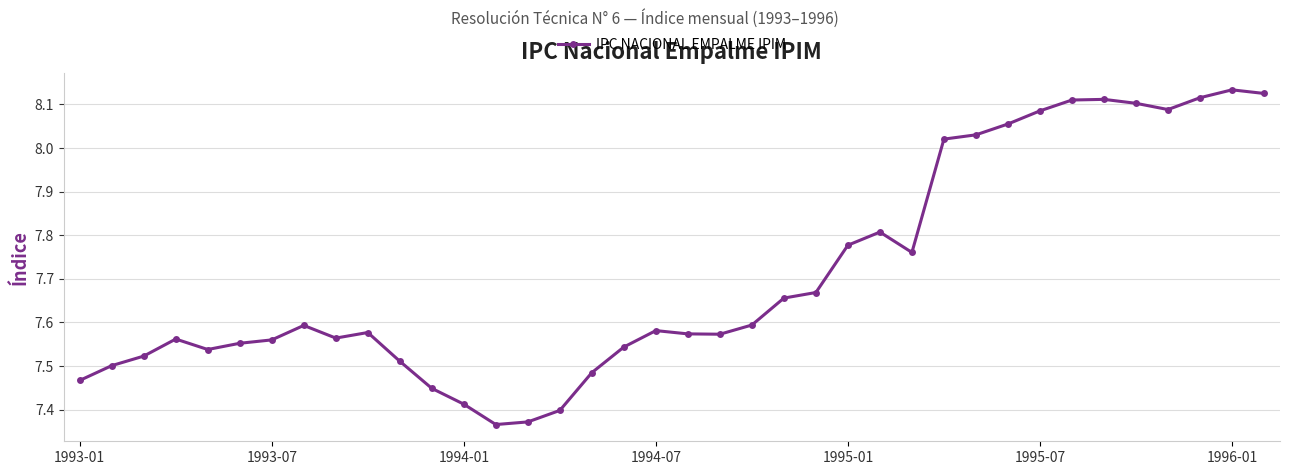

True or false: there are more than 2 points higher than both neighbors.

True